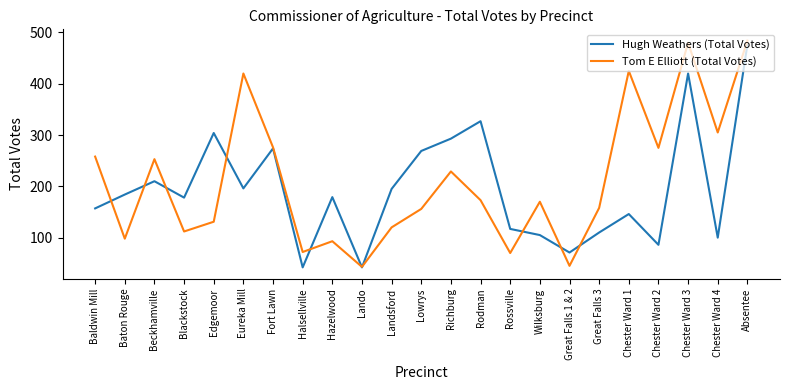

Which series ends up on top after the final intersection of Tom E Elliott (Total Votes) and Hugh Weathers (Total Votes)?

Tom E Elliott (Total Votes)